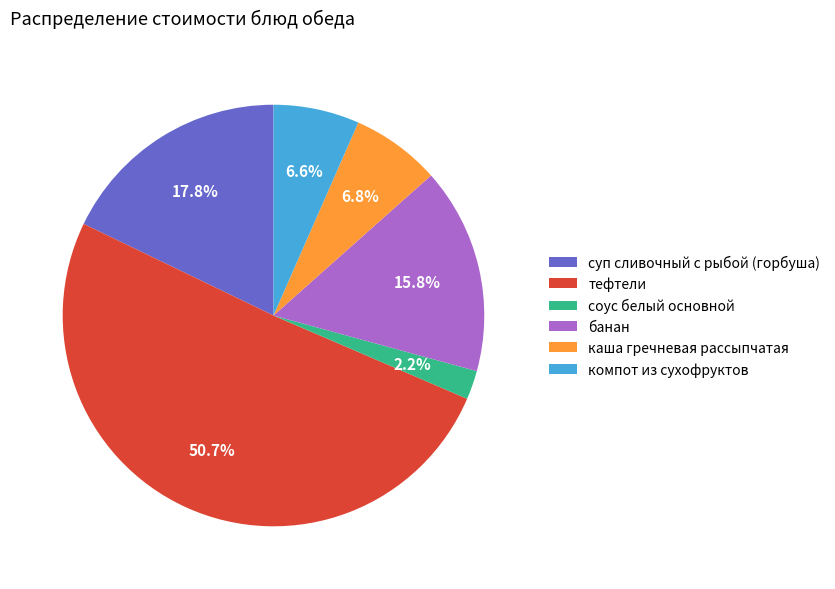

Is каша гречневая рассыпчатая the majority of the pie?

No